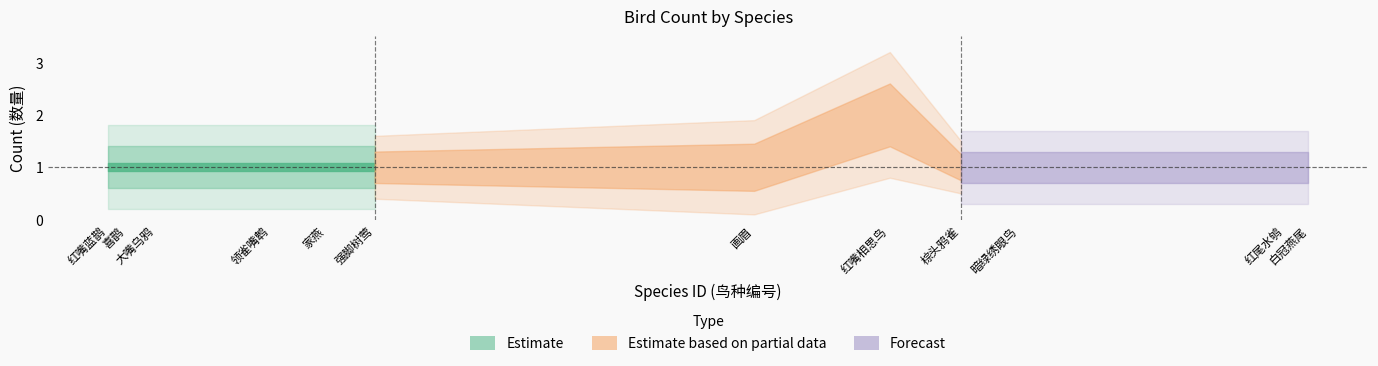

Reading right to left, what are all the values shown in this chart?

1214=1	1204=1	1088=1	1063=1	1032=2	973=1	808=1	787=1	763=1	713=1	700=1	692=1